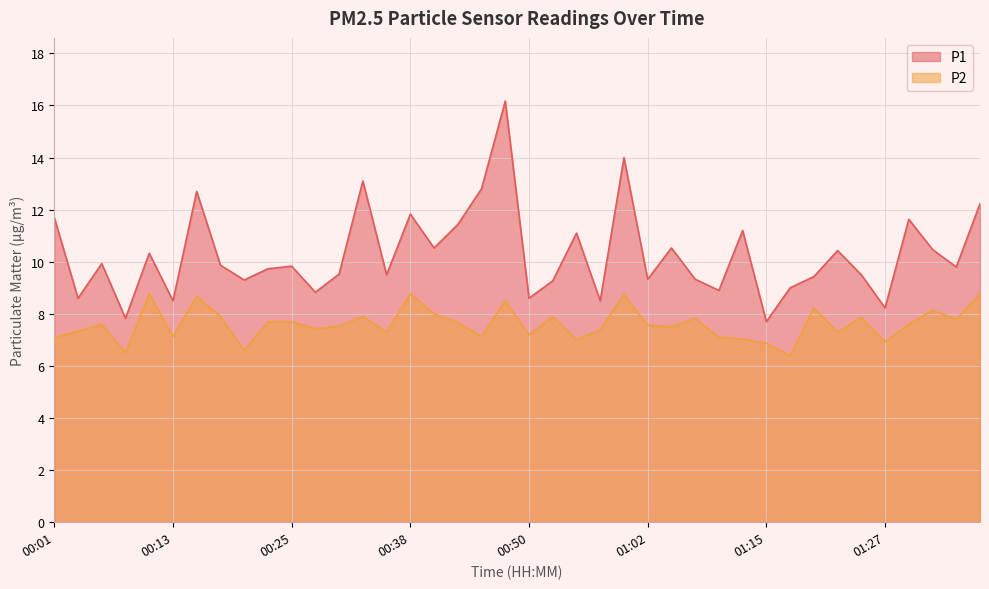

What is the maximum value shown in the chart?

16.2